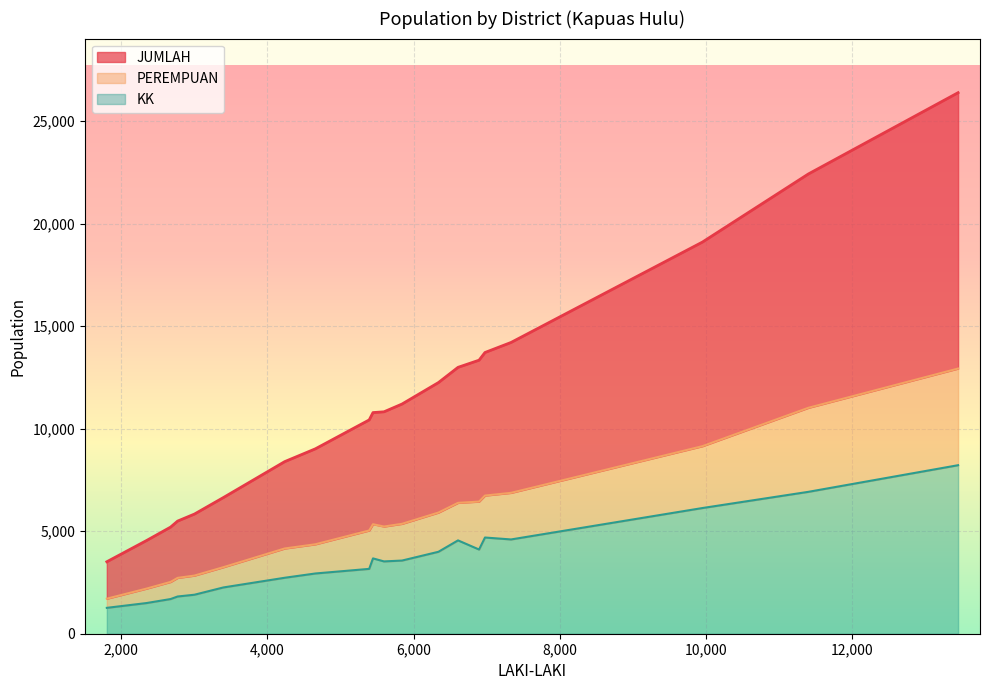

What is the lowest value of the KK series?

1262